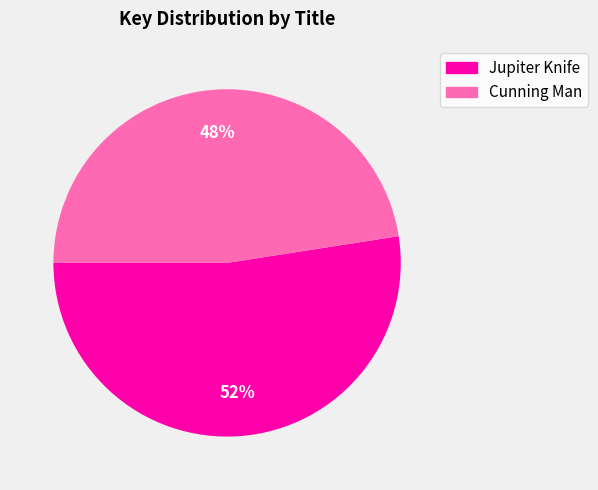

Rank the categories by value from highest to lowest.

Jupiter Knife, Cunning Man